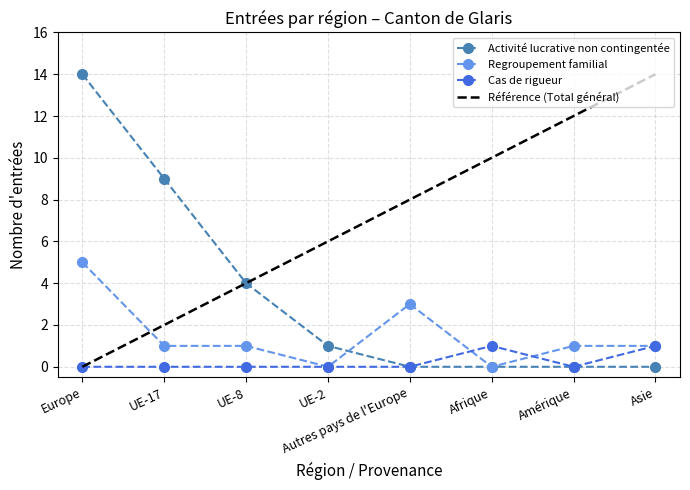

Reading left to right, transcribe all the data shown in this chart.

Activité lucrative non contingentée: Europe=14	UE-17=9	UE-8=4	UE-2=1	Autres pays de l'Europe=0	Afrique=0	Amérique=0	Asie=0
Regroupement familial: Europe=5	UE-17=1	UE-8=1	UE-2=0	Autres pays de l'Europe=3	Afrique=0	Amérique=1	Asie=1
Cas de rigueur: Europe=0	UE-17=0	UE-8=0	UE-2=0	Autres pays de l'Europe=0	Afrique=1	Amérique=0	Asie=1